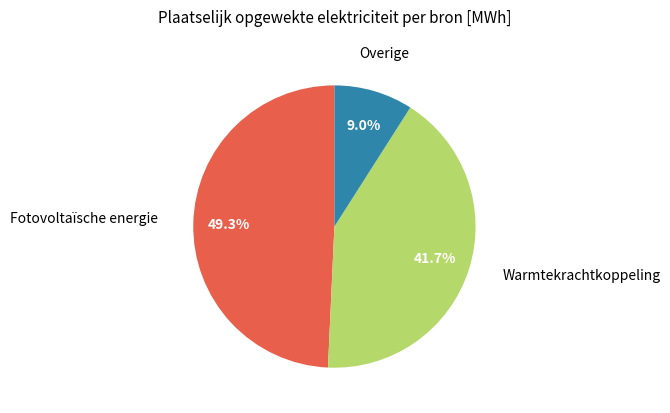

Does any single category account for the majority?

No